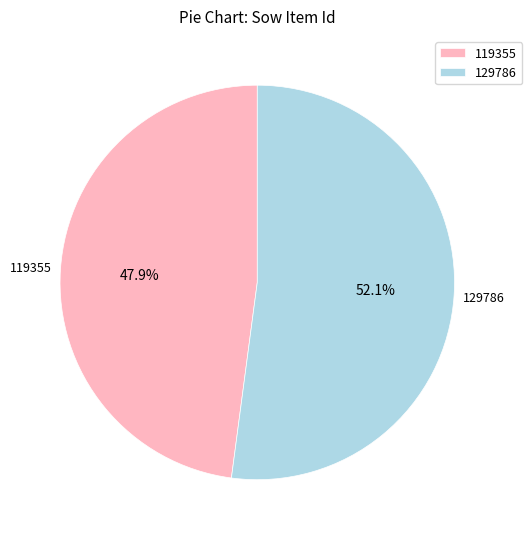

What is the largest slice in the pie chart?

129786